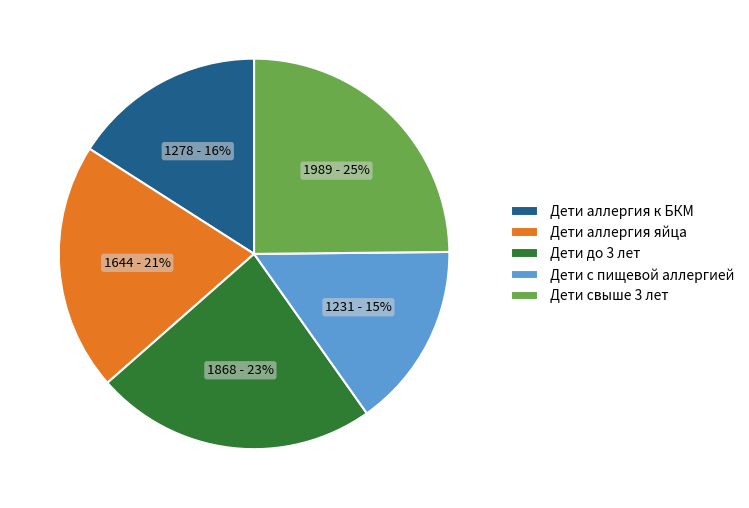

What percentage is the Дети аллергия к БКМ slice, to the nearest percent?

16%